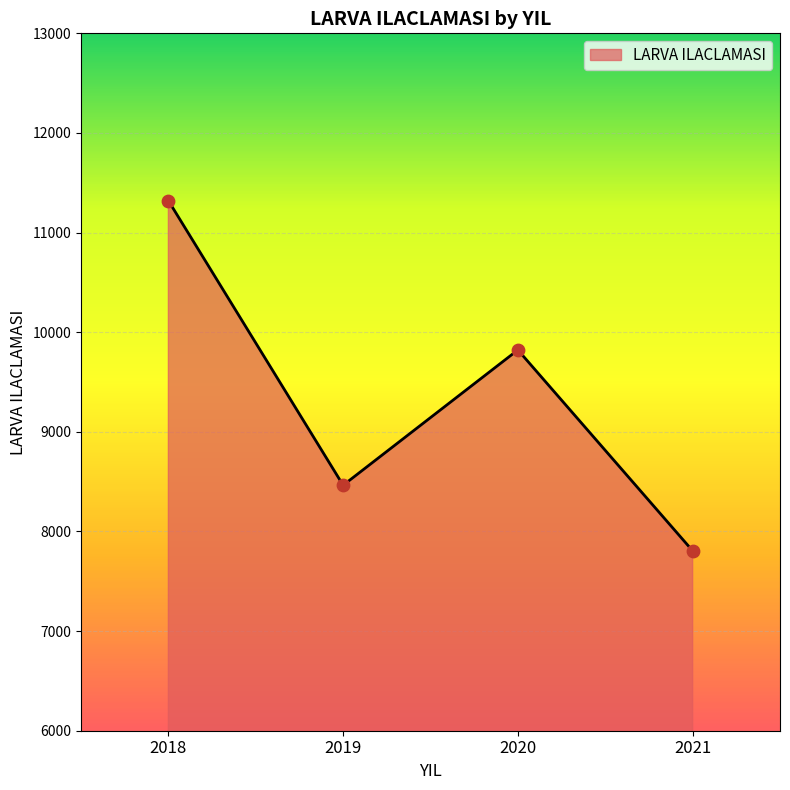

What is the change in value from 2019 to 2020?

+1358